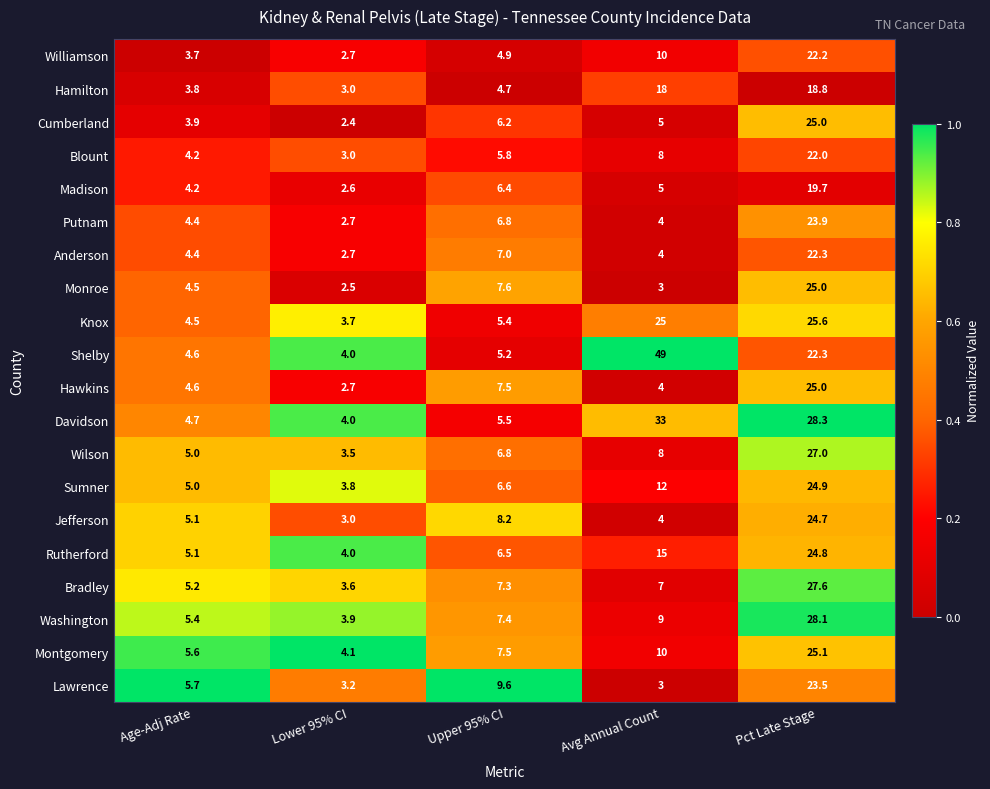

What is the approximate value of Hawkins at Age-Adj Rate?

4.6